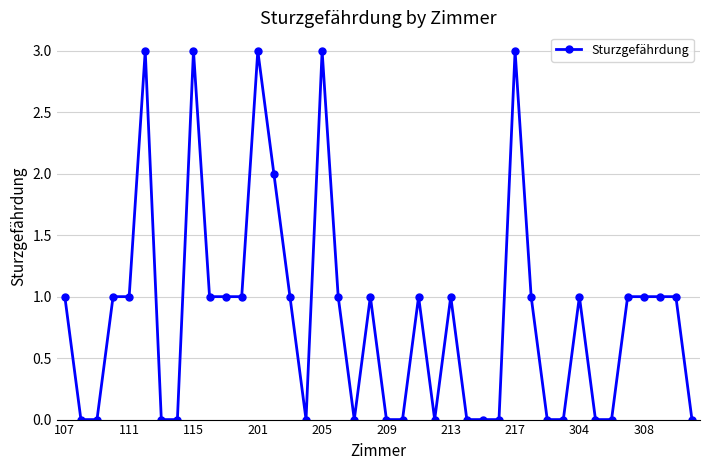

Count the values in the range 0 to 1.

34